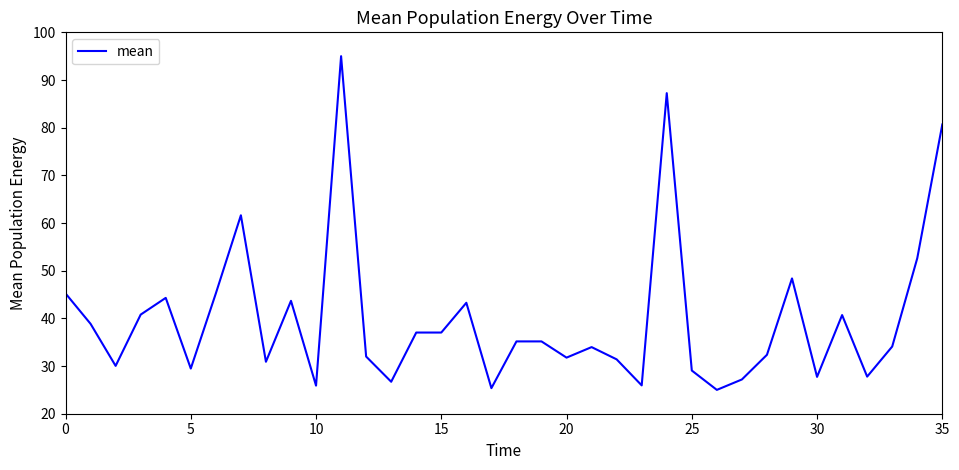

What is the minimum value shown in the chart?

25.0